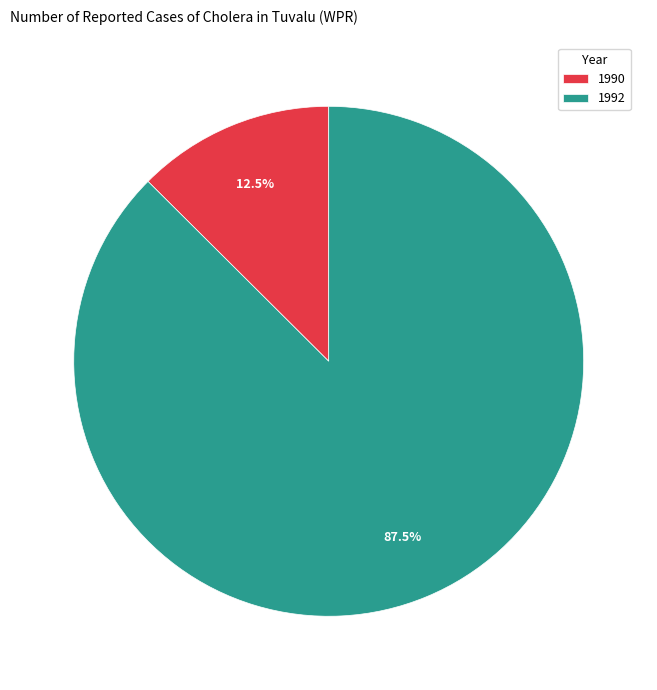

Between 1990 and 1992, which is larger?

1992